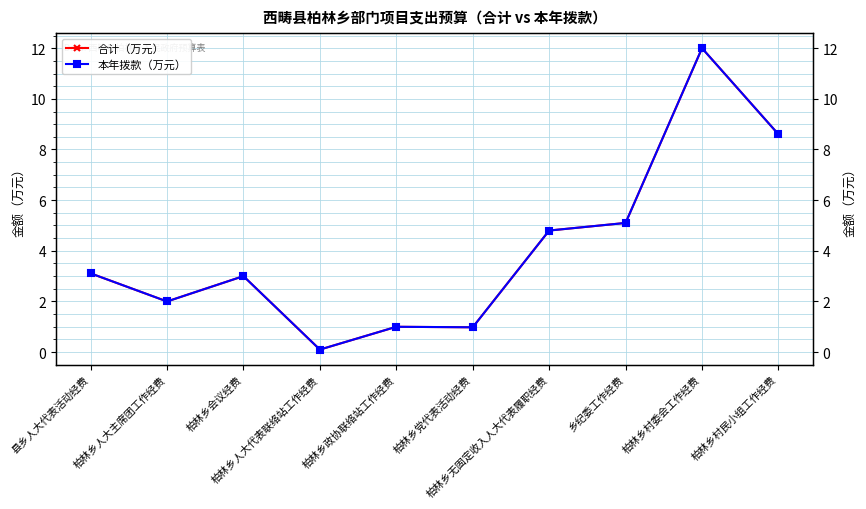

What is the maximum value for 本年拨款（万元）?

12.0